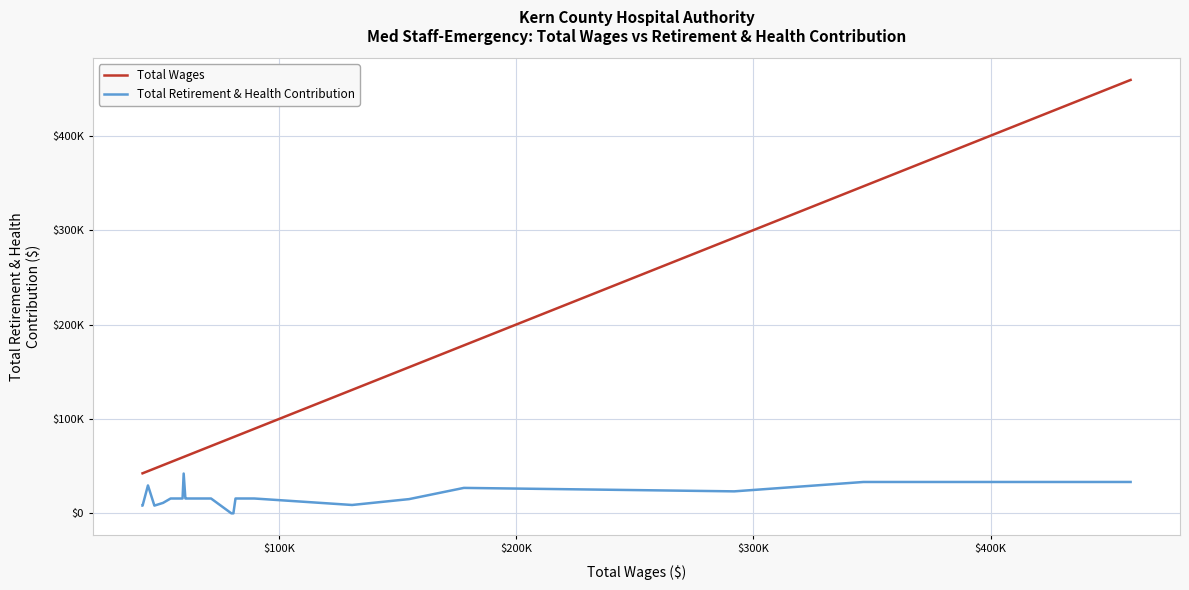

How many data points in Total Retirement & Health Contribution are above 15725?

13